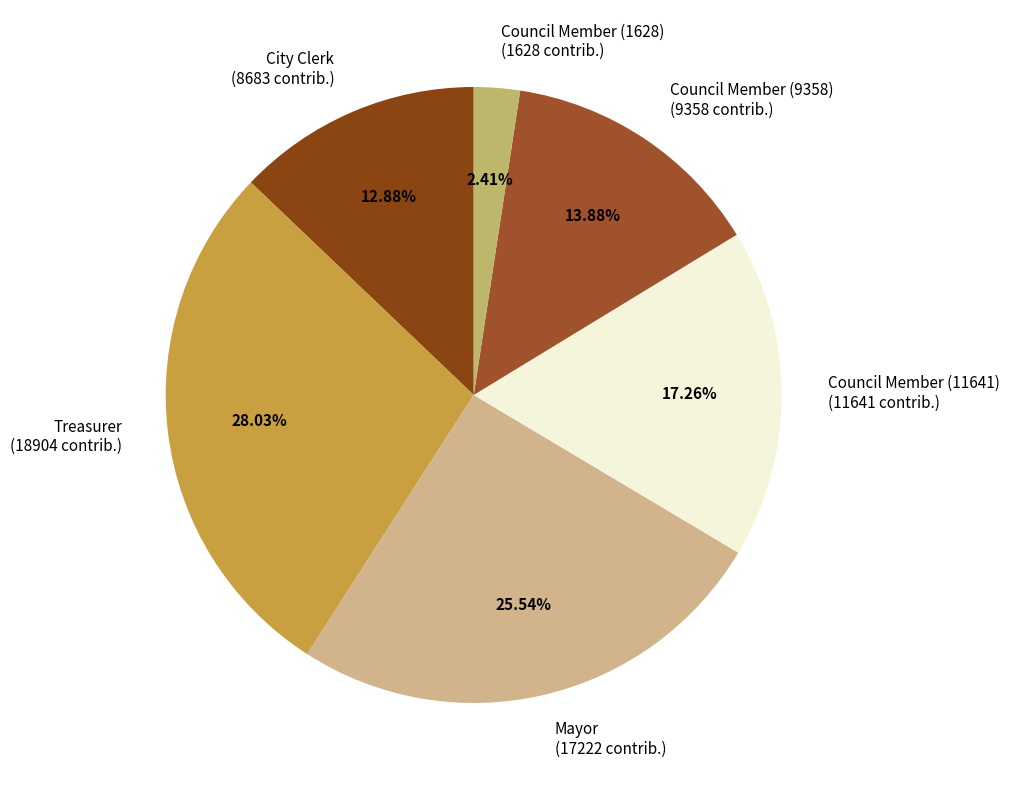

Which category has the biggest portion of the pie?

Treasurer